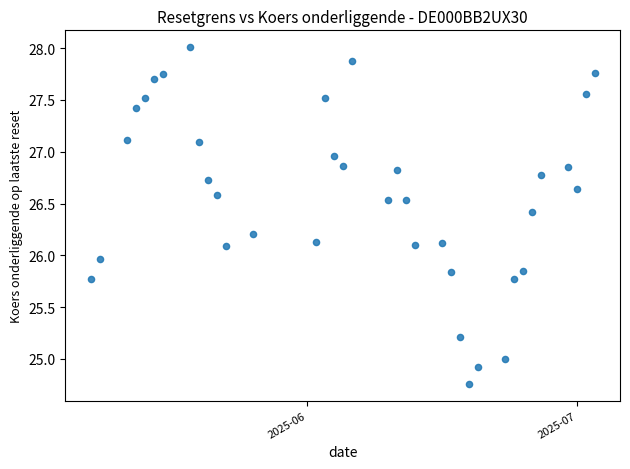

What is the range of X values (max minus min)?

56.0